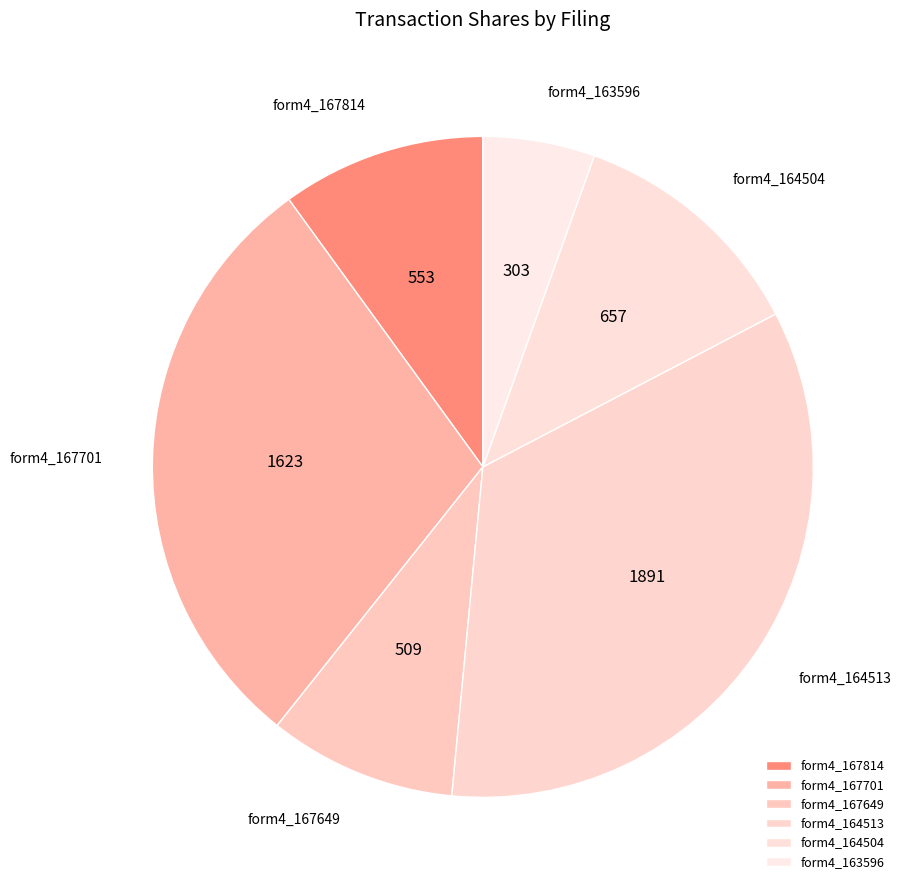

Rank the categories by value from lowest to highest.

form4_163596, form4_167649, form4_167814, form4_164504, form4_167701, form4_164513